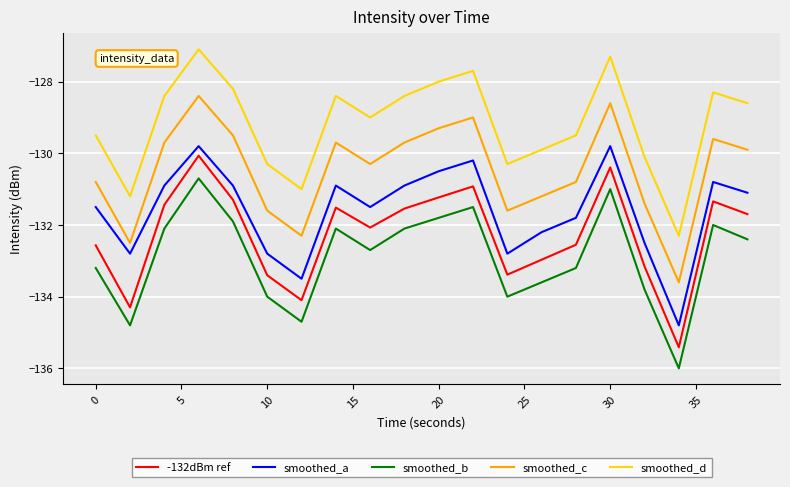

Reading right to left, extract all data points from this chart.

-132dBm ref: -131.7	-131.3	-135.4	-133.2	-130.4	-132.6	-133.0	-133.4	-130.9	-131.2	-131.5	-132.1	-131.5	-134.1	-133.4	-131.3	-130.1	-131.4	-134.3	-132.6
smoothed_a: -131.1	-130.8	-134.8	-132.5	-129.8	-131.8	-132.2	-132.8	-130.2	-130.5	-130.9	-131.5	-130.9	-133.5	-132.8	-130.9	-129.8	-130.9	-132.8	-131.5
smoothed_b: -132.4	-132.0	-136.0	-133.8	-131.0	-133.2	-133.6	-134.0	-131.5	-131.8	-132.1	-132.7	-132.1	-134.7	-134.0	-131.9	-130.7	-132.1	-134.8	-133.2
smoothed_c: -129.9	-129.6	-133.6	-131.4	-128.6	-130.8	-131.2	-131.6	-129.0	-129.3	-129.7	-130.3	-129.7	-132.3	-131.6	-129.5	-128.4	-129.7	-132.5	-130.8
smoothed_d: -128.6	-128.3	-132.3	-130.1	-127.3	-129.5	-129.9	-130.3	-127.7	-128.0	-128.4	-129.0	-128.4	-131.0	-130.3	-128.2	-127.1	-128.4	-131.2	-129.5